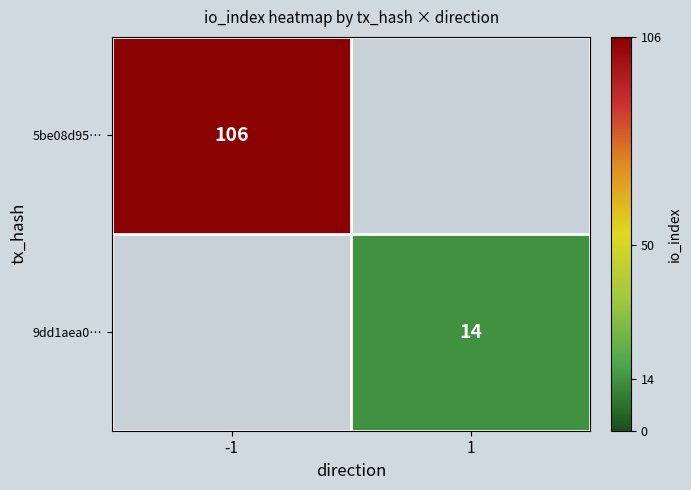

True or false: 9dd1aea0… has a value of 14 at 1.

True